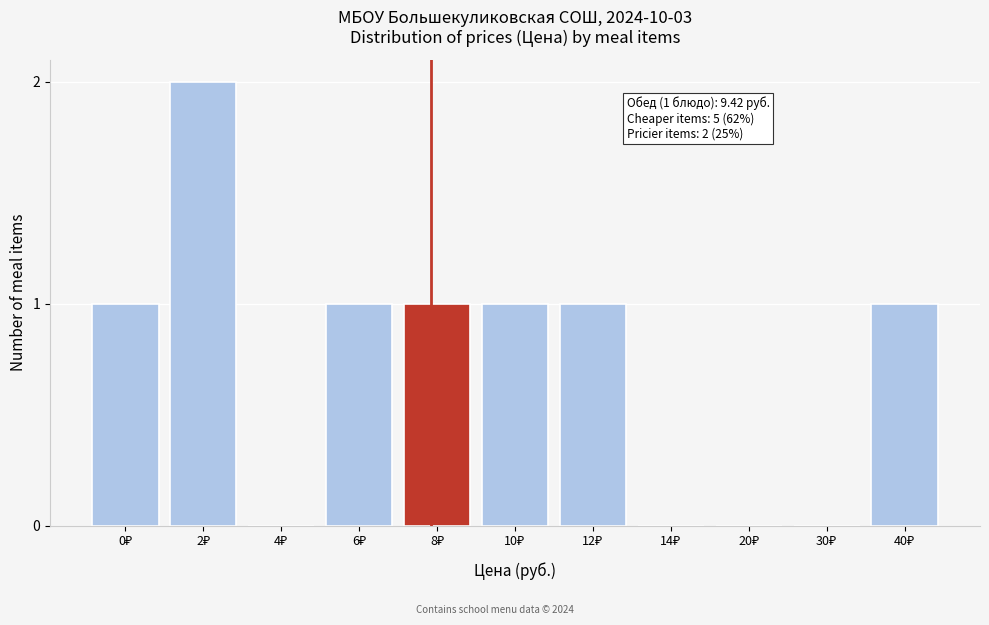

What is the sum of all values?

8